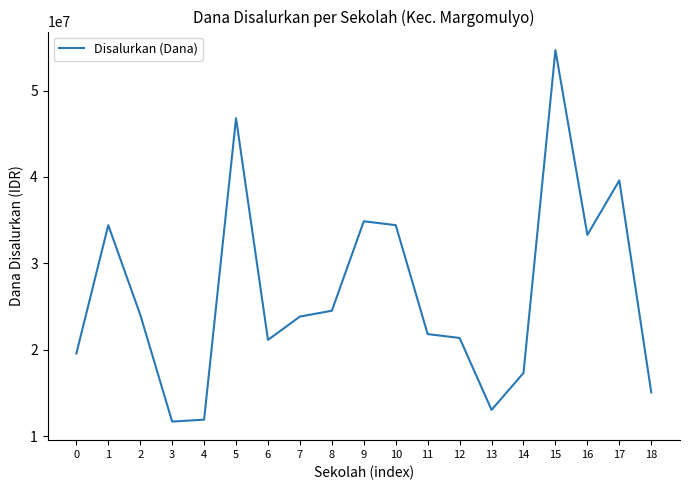

What is the maximum value shown in the chart?

54675000